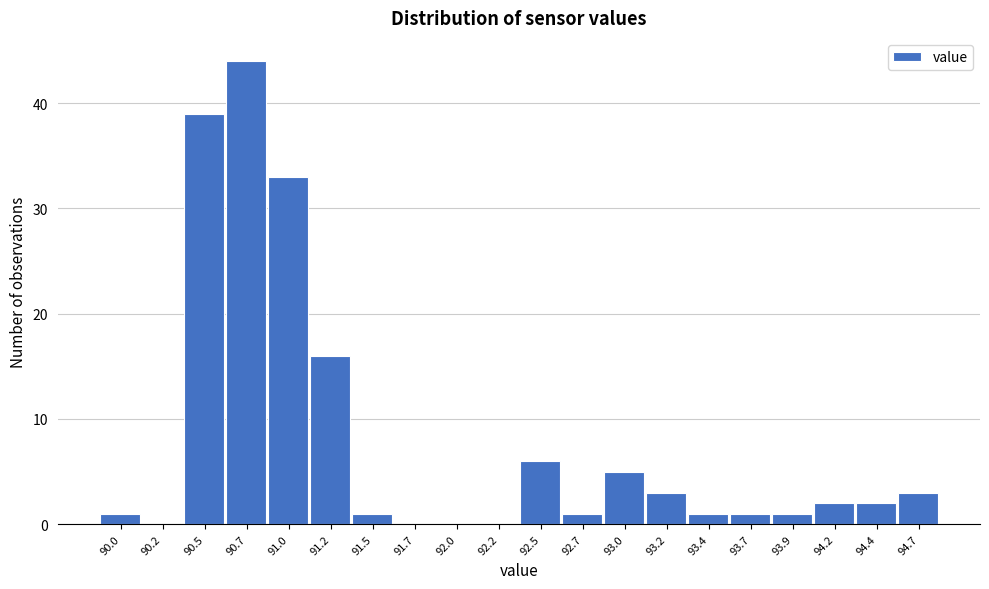

Reading right to left, what are all the values shown in this chart?

94.7=3	94.4=2	94.2=2	93.9=1	93.7=1	93.4=1	93.2=3	93.0=5	92.7=1	92.5=6	92.2=0	92.0=0	91.7=0	91.5=1	91.2=16	91.0=33	90.7=44	90.5=39	90.2=0	90.0=1